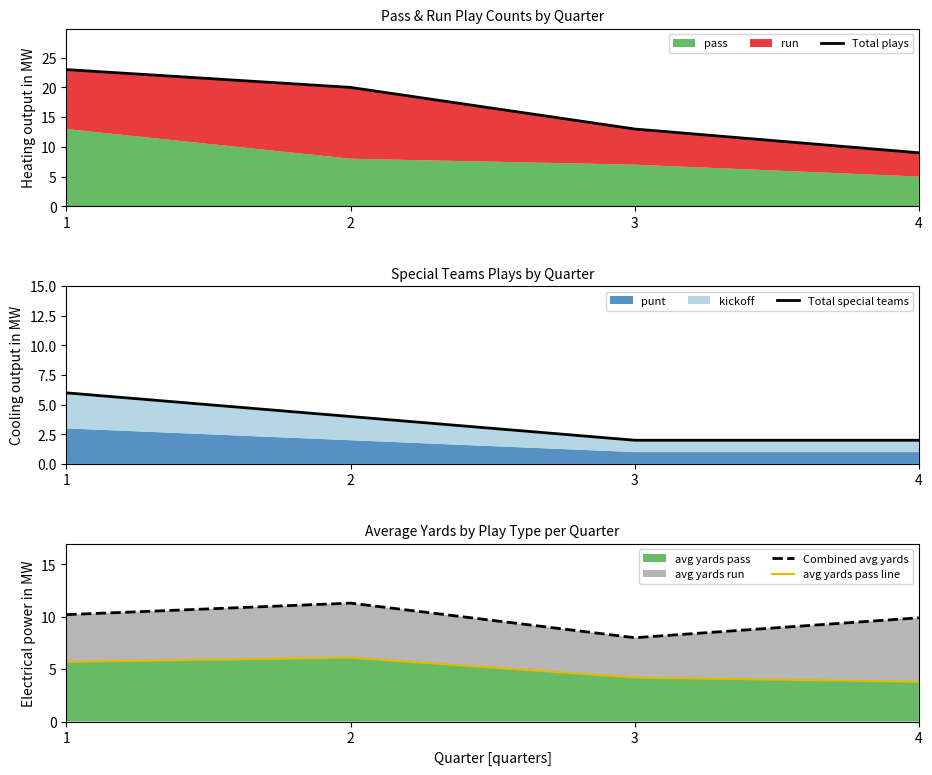

Rank the categories by avg yards pass value from highest to lowest.

2, 1, 3, 4